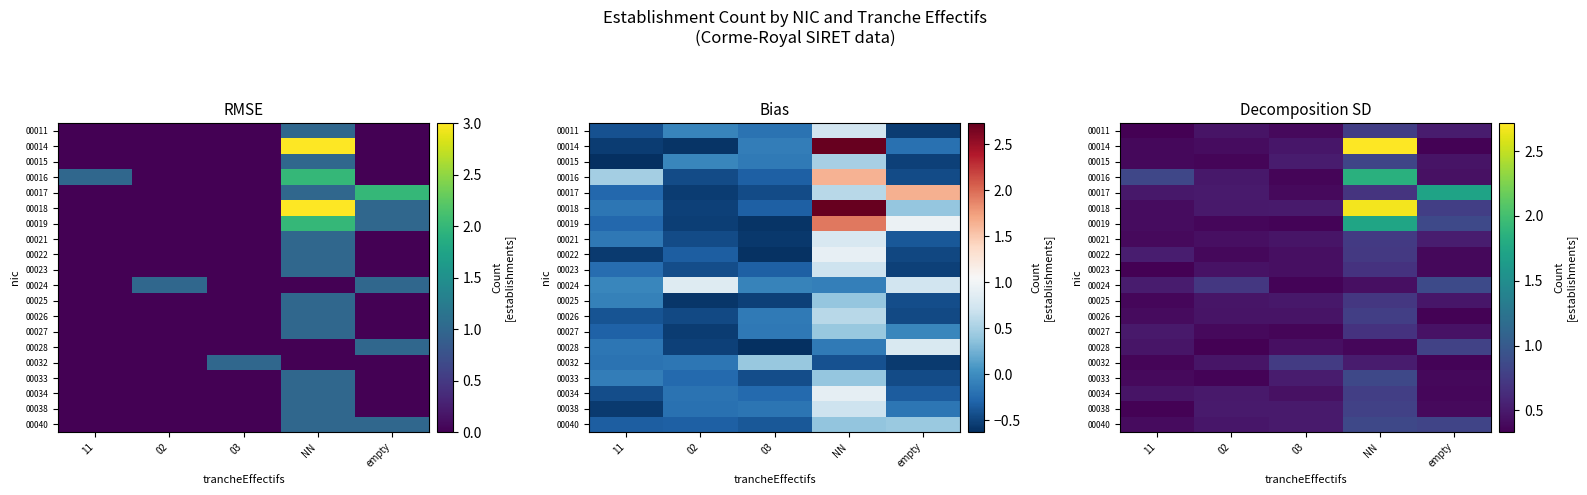

List the series in order of their peak value, lowest first.

00027, 00023, 00025, 00022, 00021, 00032, 00011, 00034, 00026, 00038, 00028, 00015, 00033, 00040, 00024, 00017, 00019, 00016, 00018, 00014